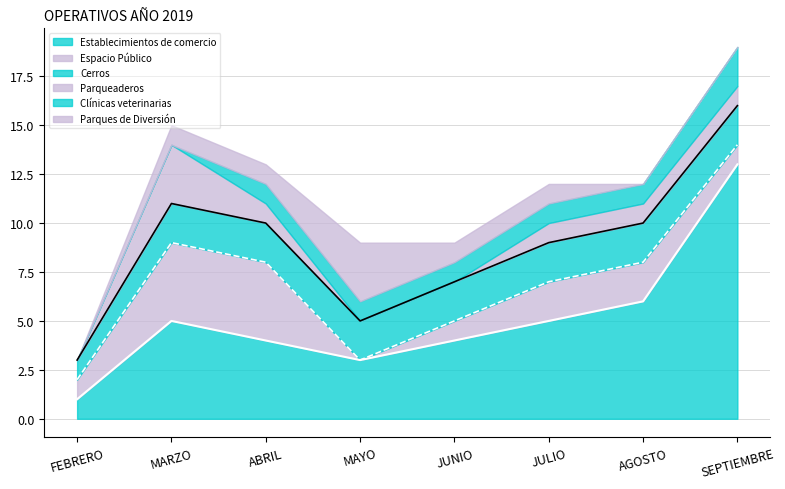

What is the value of the Cerros point at the 5th from the left?

2